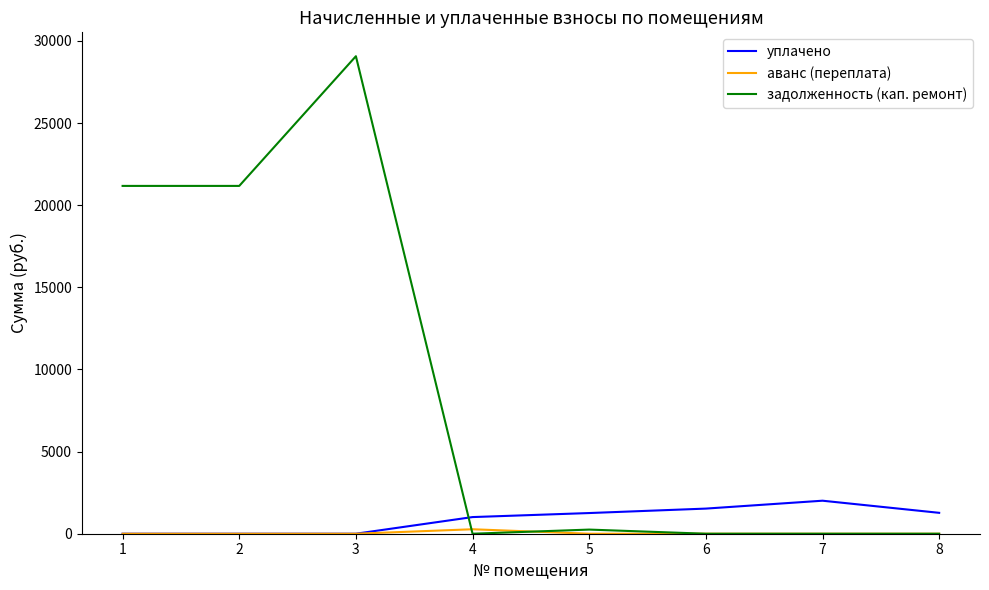

Which series ends up on top after the final intersection of задолженность (кап. ремонт) and уплачено?

уплачено